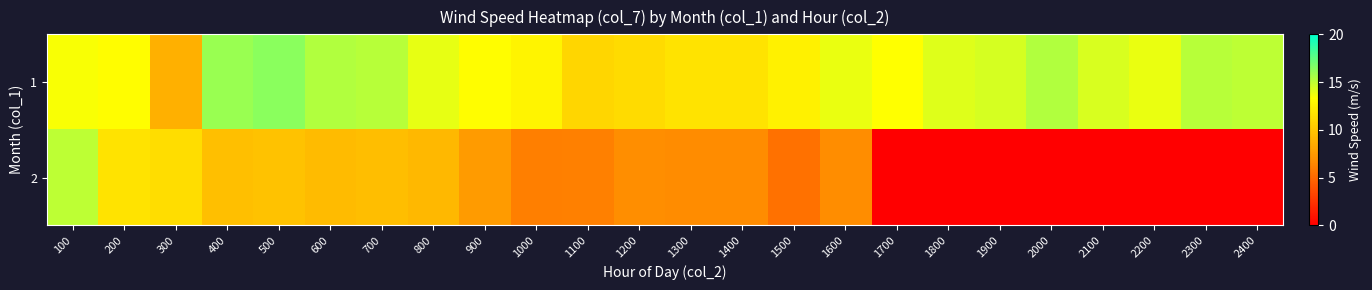

Reading left to right, what are all the values shown in this chart?

1: 100=13.5	200=13.2	300=8.8	400=16.0	500=16.4	600=15.4	700=15.2	800=14.0	900=13.2	1000=12.7	1100=11.0	1200=11.3	1300=11.7	1400=11.7	1500=12.6	1600=13.9	1700=13.3	1800=14.2	1900=14.4	2000=15.4	2100=14.3	2200=13.8	2300=15.2	2400=15.0
2: 100=15.1	200=11.7	300=11.4	400=9.7	500=9.8	600=9.4	700=9.6	800=9.2	900=7.5	1000=6.0	1100=6.1	1200=6.8	1300=6.7	1400=6.7	1500=5.4	1600=6.7	1700=0.0	1800=0.0	1900=0.0	2000=0.0	2100=0.0	2200=0.0	2300=0.0	2400=0.0